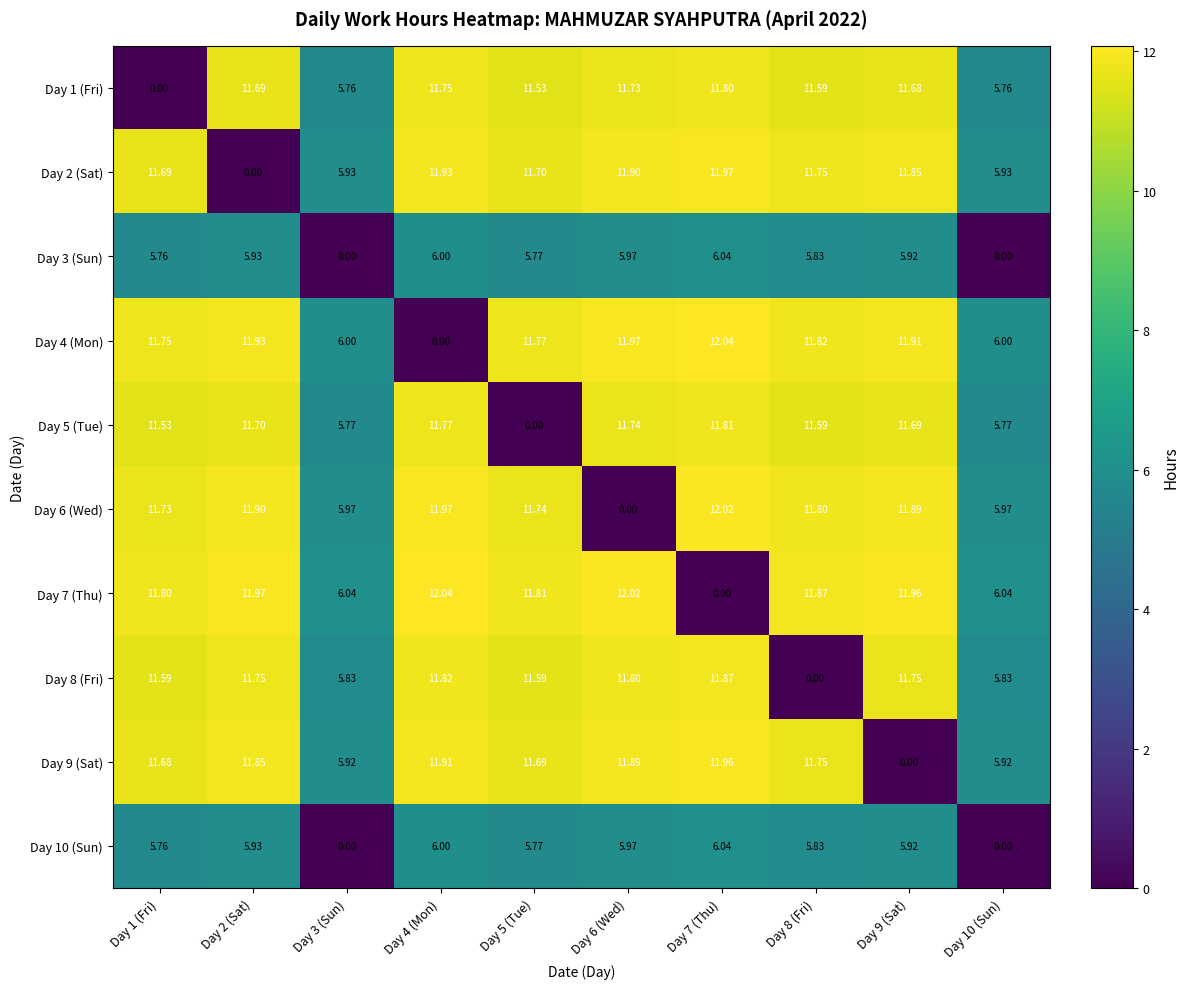

Is the value of Day 8 (Fri) at Day 7 (Thu) greater than the value of Day 5 (Tue) at Day 10 (Sun)?

Yes